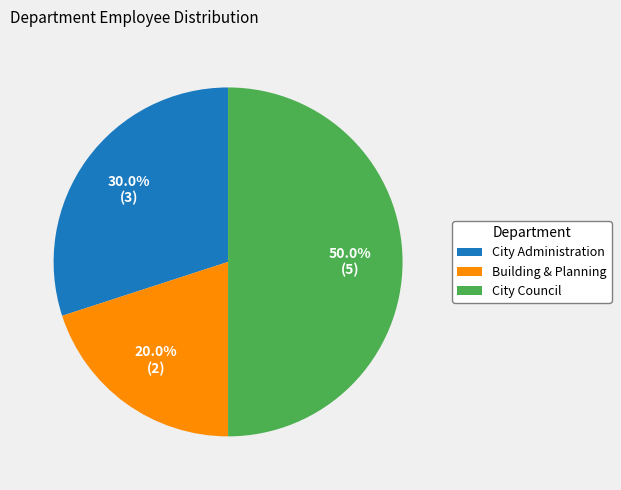

To the nearest percent, what is the difference between the largest and smallest slice percentages?

30%